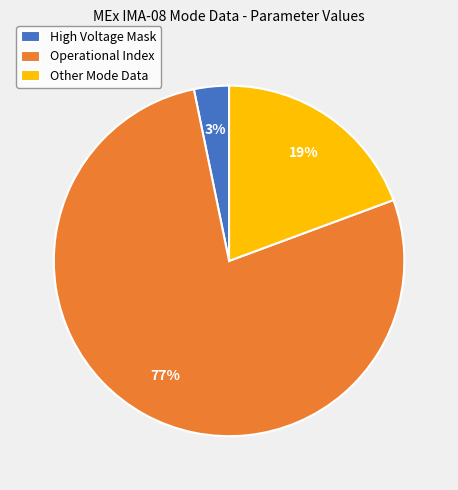

Is it true that Other Mode Data is 19% of the pie?

True